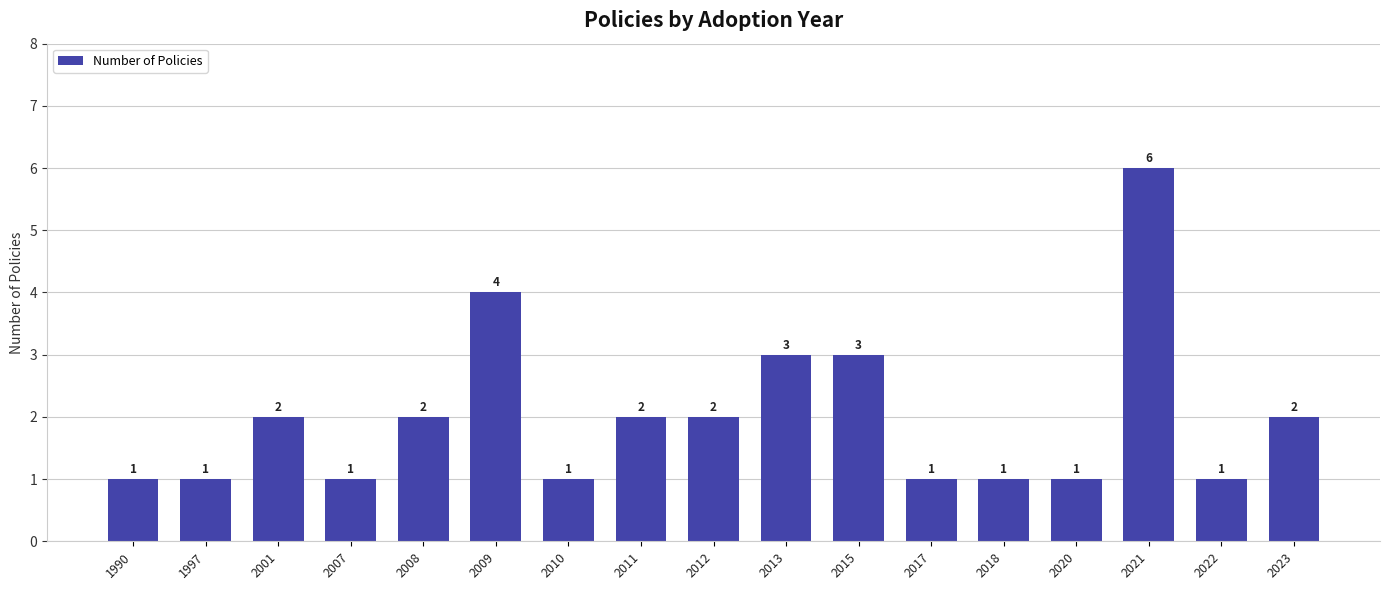

Are the bars horizontal?

No